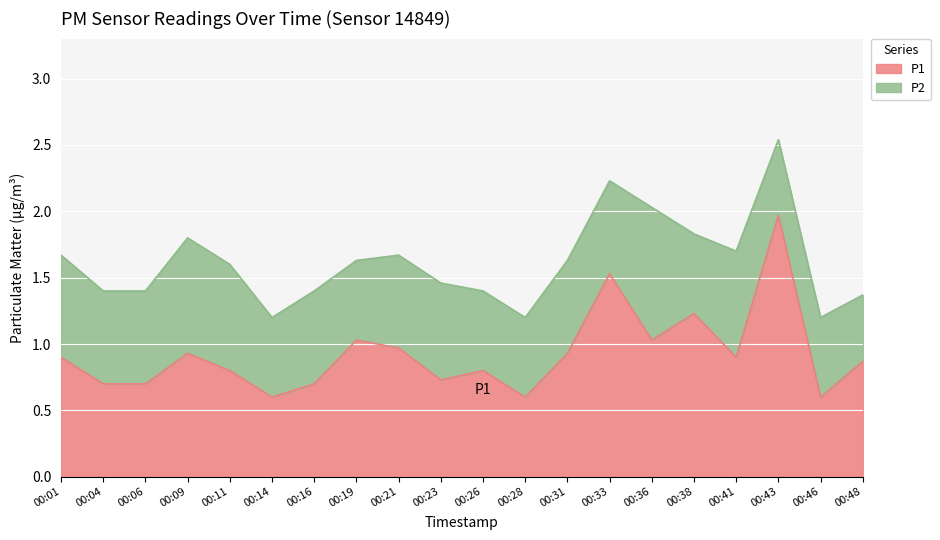

Reading left to right, transcribe all the data shown in this chart.

00:01=0.9	00:04=0.7	00:06=0.7	00:09=0.9	00:11=0.8	00:14=0.6	00:16=0.7	00:19=1.0	00:21=1.0	00:23=0.7	00:26=0.8	00:28=0.6	00:31=0.9	00:33=1.5	00:36=1.0	00:38=1.2	00:41=0.9	00:43=2.0	00:46=0.6	00:48=0.9